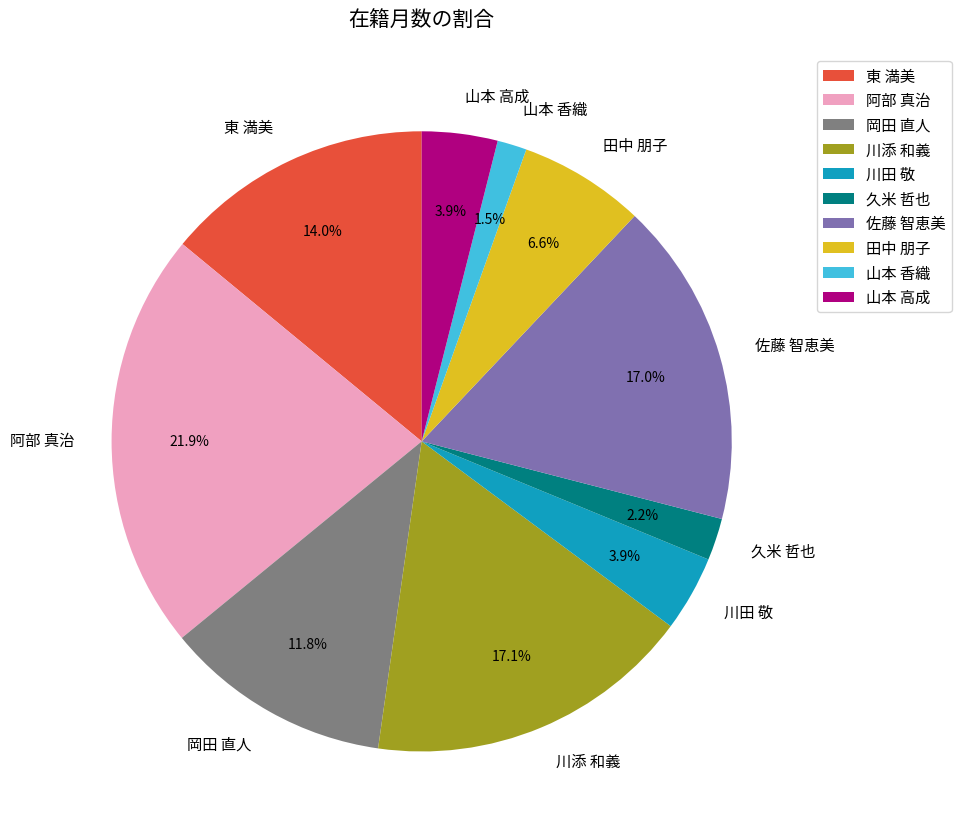

The 山本 高成 slice represents 12% of the pie. True or false?

False